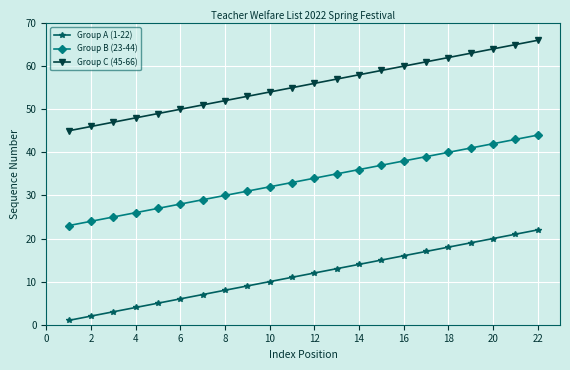

What is the maximum value shown in the chart?

66